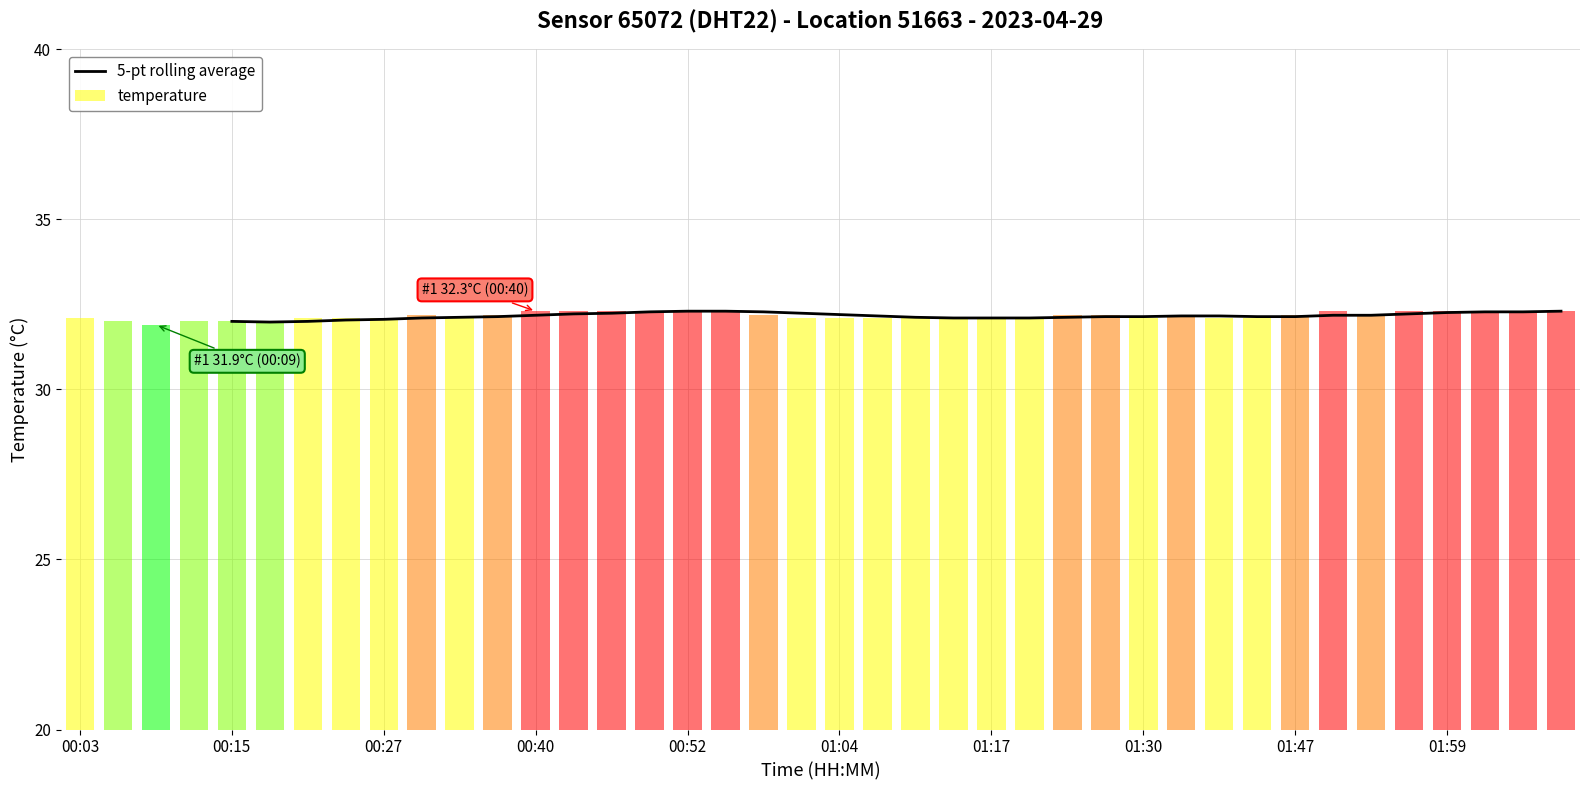

What is the difference between the maximum and minimum values?

0.3